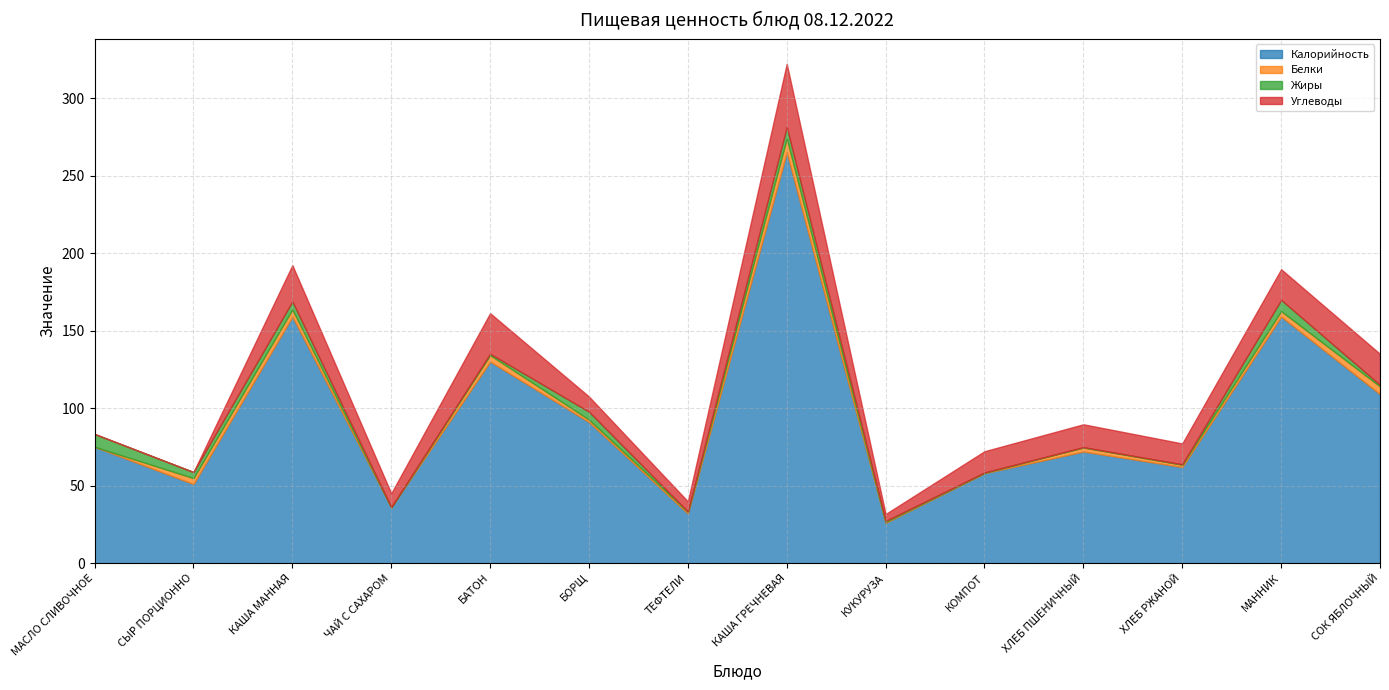

The Белки series shows 0.0 at ЧАЙ С САХАРОМ. True or false?

True